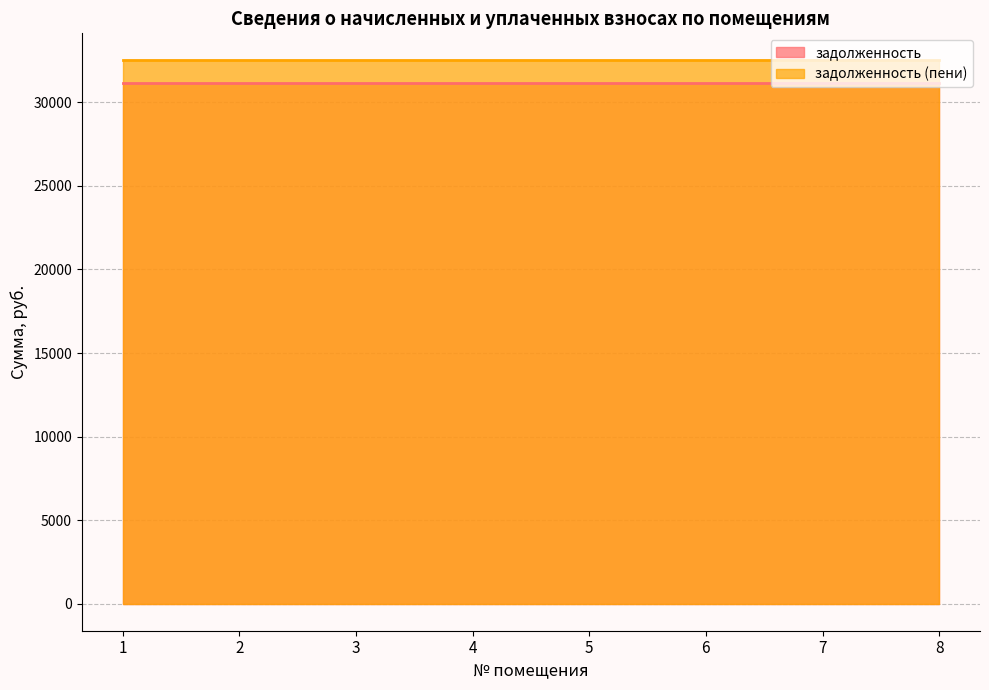

What is the value of the задолженность point at the 2nd from the left?

31149